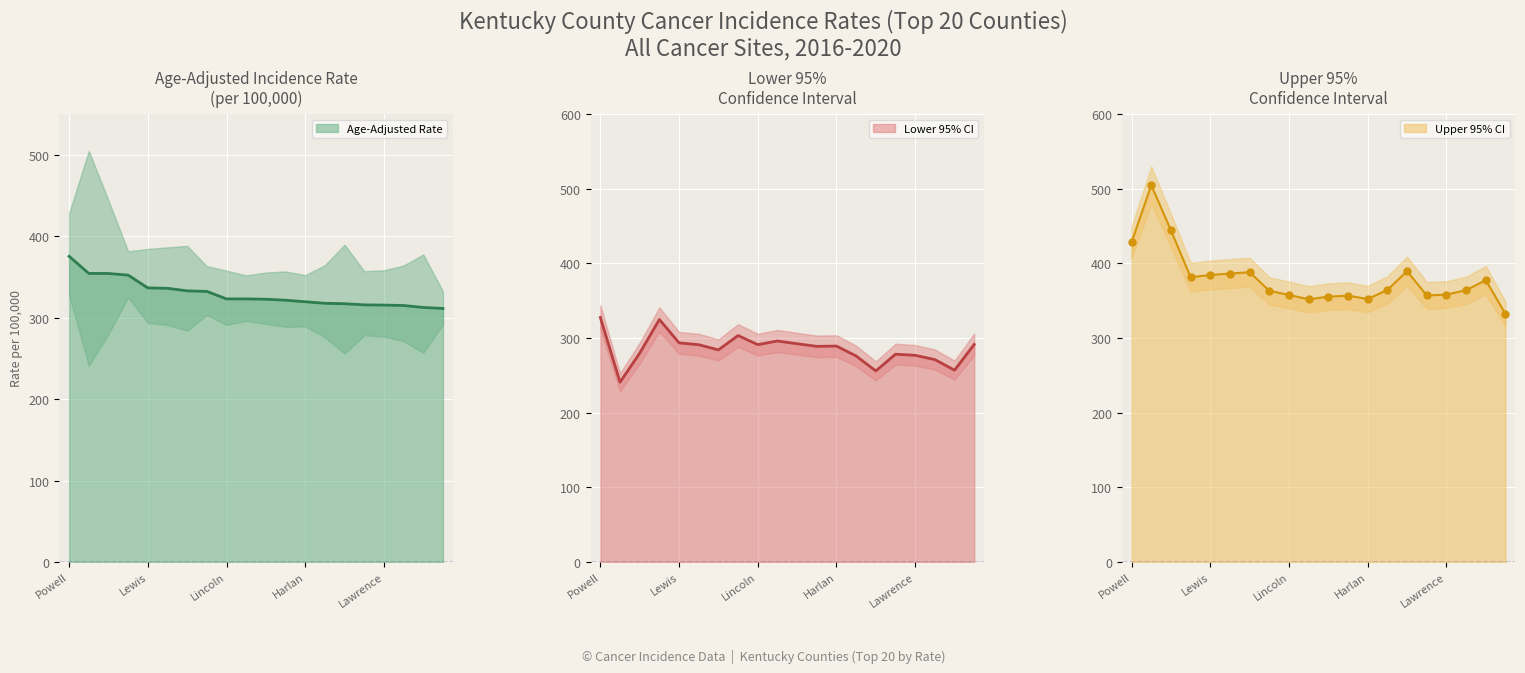

Reading left to right, list all the values displayed in this chart.

Age-Adjusted Rate: 375.3	354.3	354.2	352.2	336.5	336.0	332.9	332.2	323.0	323.0	322.6	321.4	319.5	317.6	317.1	315.7	315.4	314.9	312.5	311.3
Lower 95% CI: 327.5	240.8	279.7	324.8	293.5	291.0	284.1	303.3	291.1	296.0	292.3	288.8	289.2	275.9	255.9	278.3	276.8	271.1	256.9	291.4
Upper 95% CI: 428.4	504.7	444.0	381.4	384.4	386.3	388.1	363.2	357.7	351.8	355.4	356.7	352.2	364.4	389.5	357.0	358.1	364.0	377.5	332.3